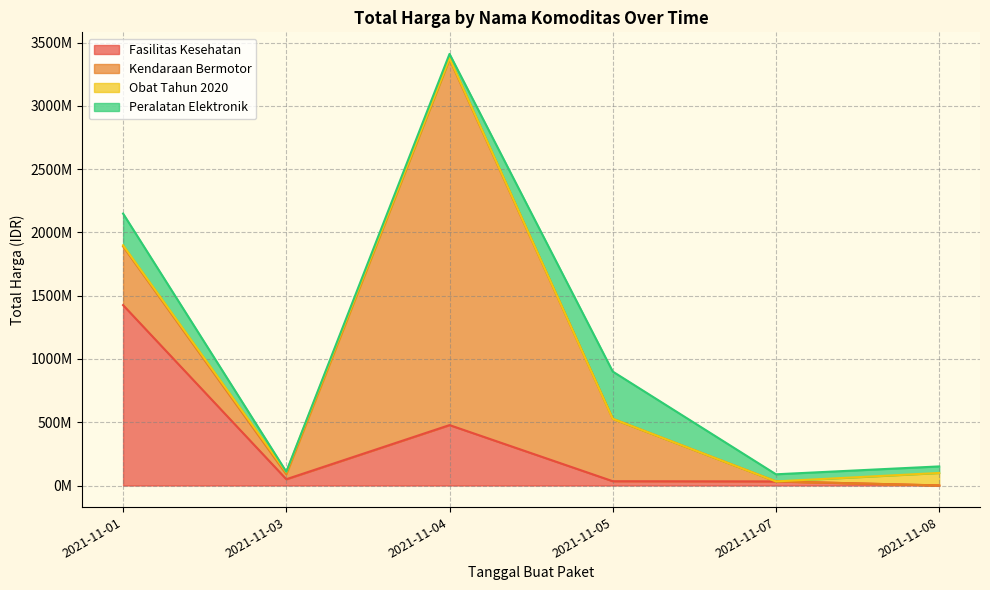

How many data points in Fasilitas Kesehatan are above 49730040?

2